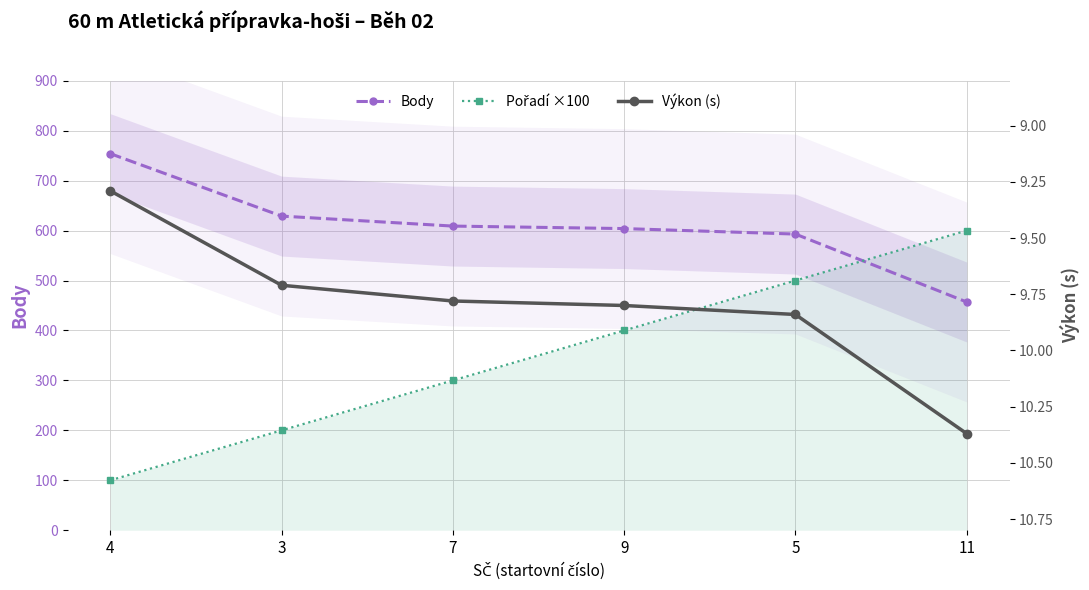

What is the approximate value of Body at 9?

604.0